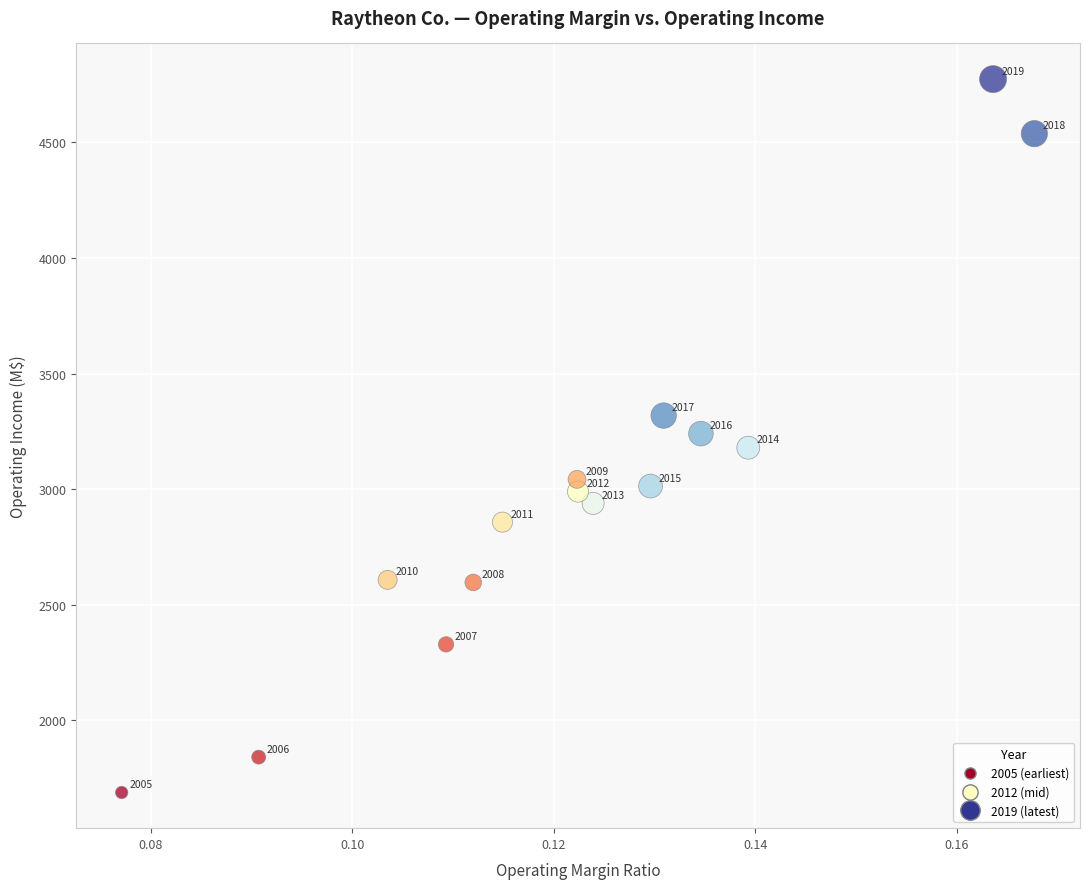

What Y value in the scatter plot is closest to 3230?

3240